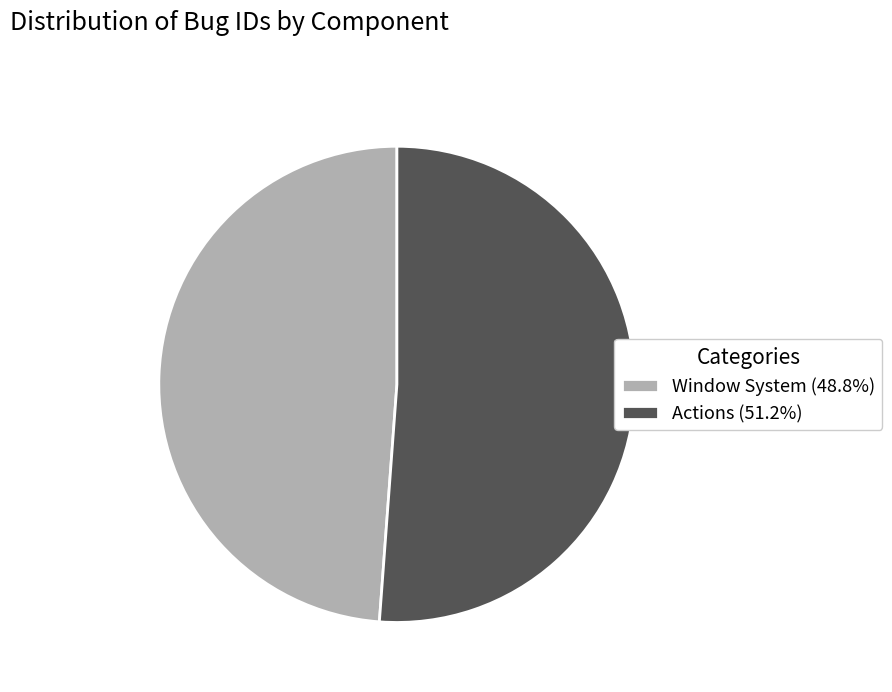

Is the sum of Window System (48.8%) and Actions (51.2%) greater than half?

Yes